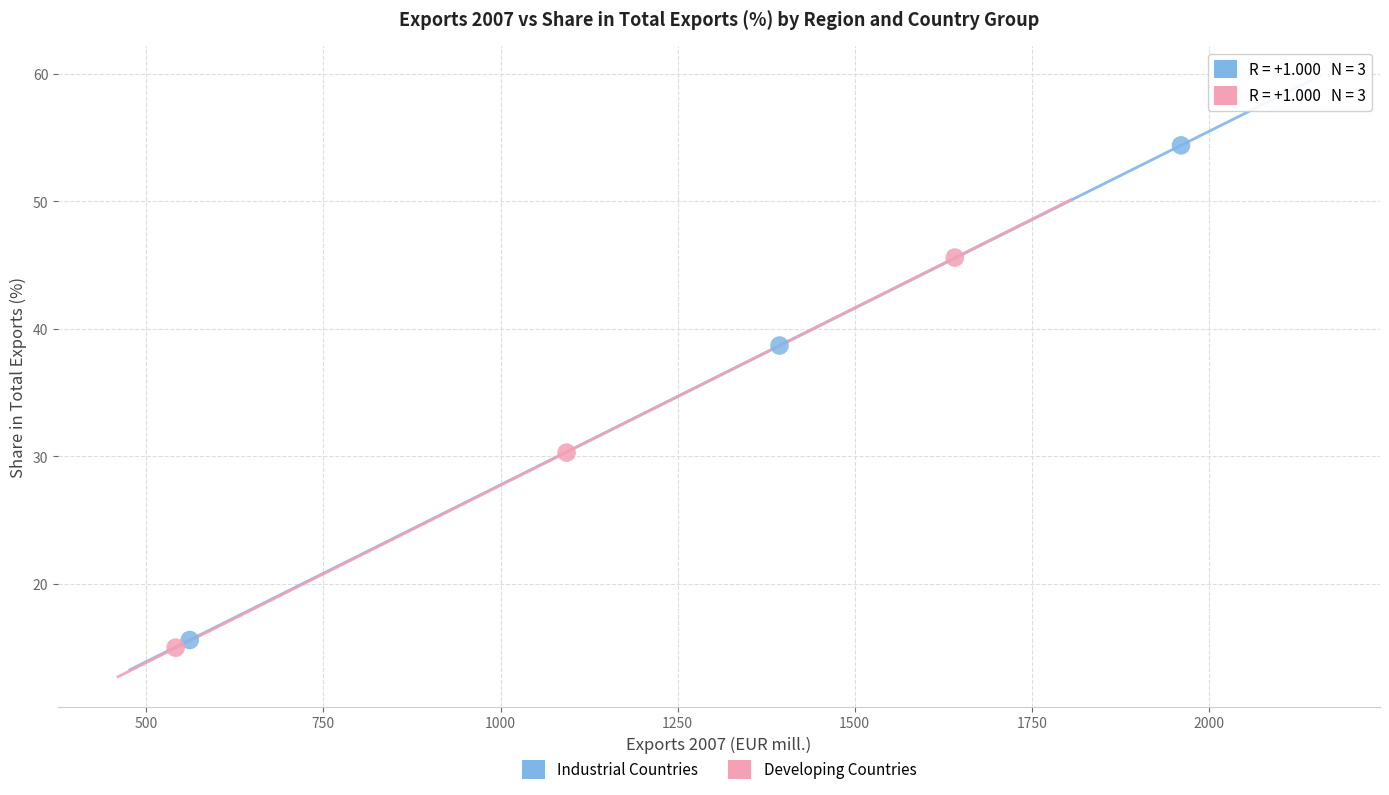

Which series reaches the minimum Y coordinate?

Developing Countries